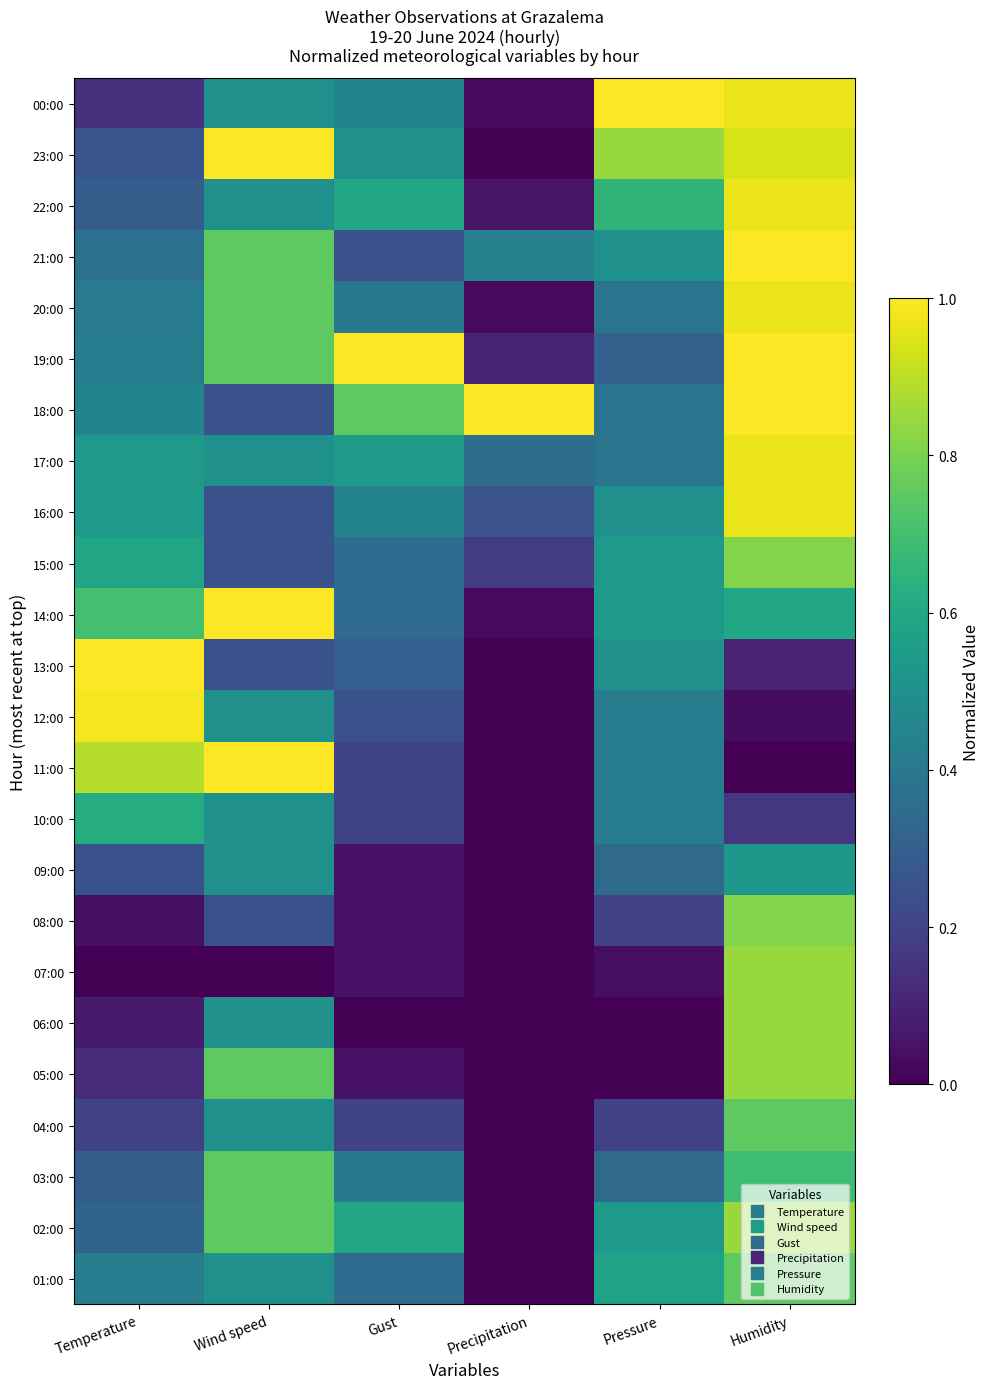

Which has a higher value, Temperature or Gust?

Gust